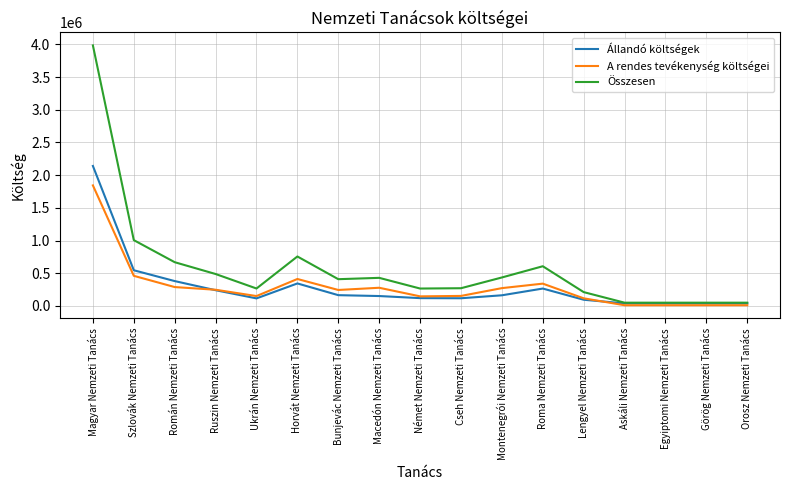

Which category has the highest value in the A rendes tevékenység költségei series?

Magyar Nemzeti Tanács